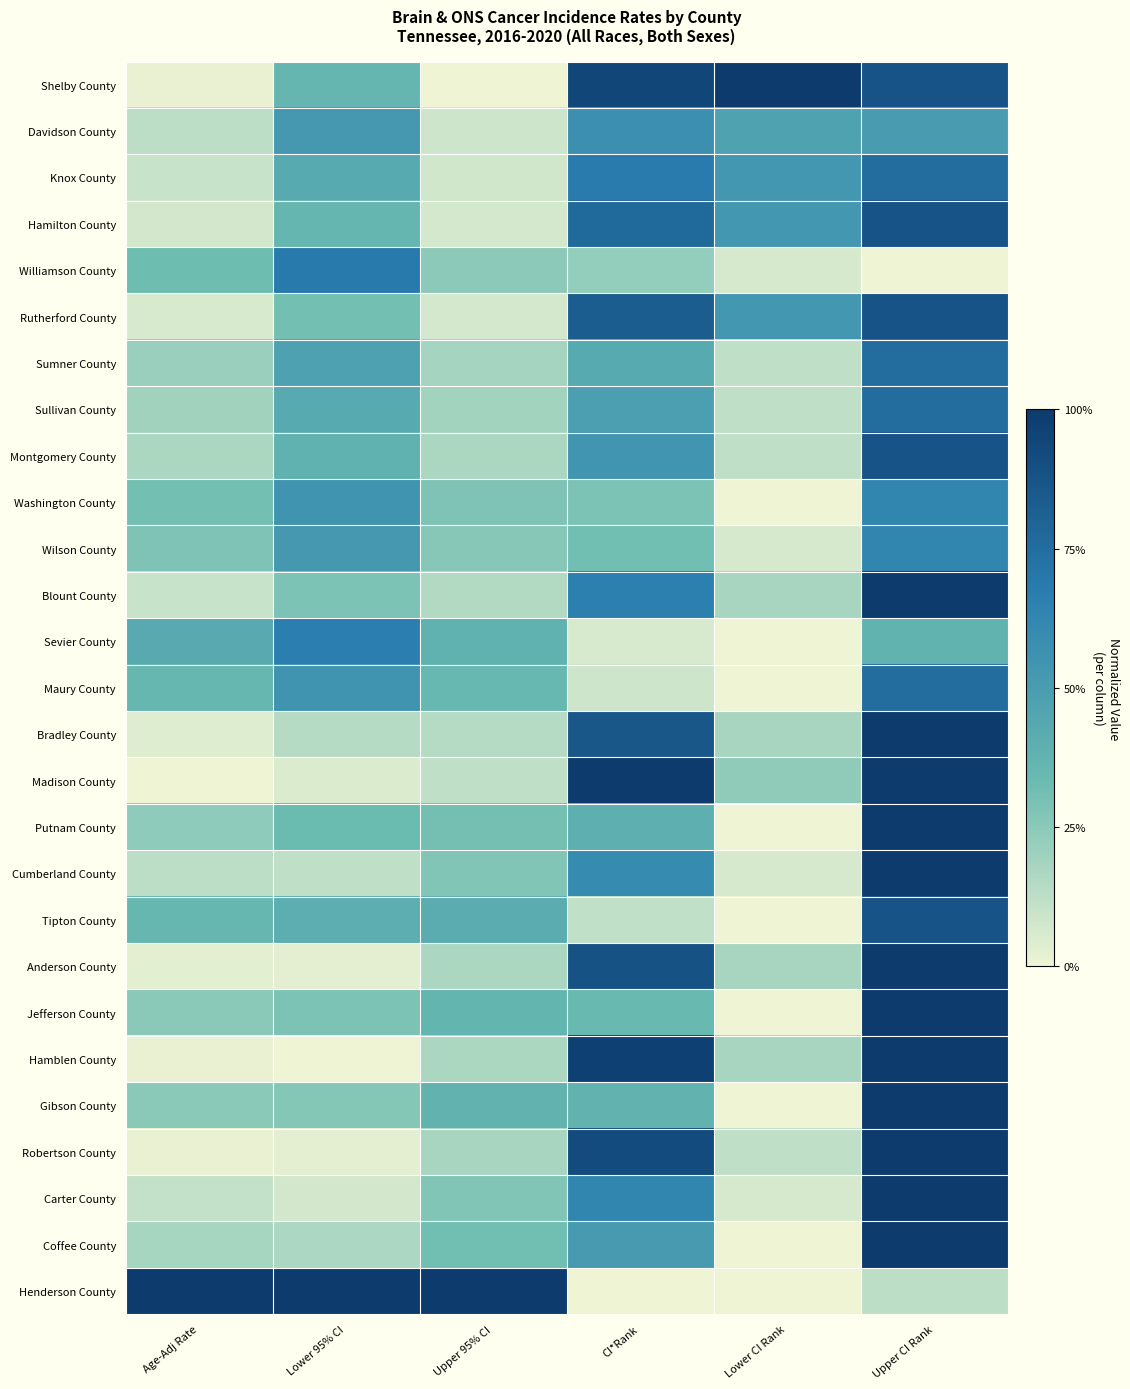

Reading left to right, what are all the values shown in this chart?

Shelby County: Age-Adj Rate=0.0	Lower 95% CI=0.4	Upper 95% CI=0.0	CI*Rank=0.9	Lower CI Rank=1.0	Upper CI Rank=0.9
Davidson County: Age-Adj Rate=0.1	Lower 95% CI=0.5	Upper 95% CI=0.1	CI*Rank=0.6	Lower CI Rank=0.5	Upper CI Rank=0.5
Knox County: Age-Adj Rate=0.1	Lower 95% CI=0.4	Upper 95% CI=0.1	CI*Rank=0.7	Lower CI Rank=0.5	Upper CI Rank=0.8
Hamilton County: Age-Adj Rate=0.1	Lower 95% CI=0.4	Upper 95% CI=0.1	CI*Rank=0.8	Lower CI Rank=0.5	Upper CI Rank=0.9
Williamson County: Age-Adj Rate=0.3	Lower 95% CI=0.7	Upper 95% CI=0.2	CI*Rank=0.2	Lower CI Rank=0.1	Upper CI Rank=0.0
Rutherford County: Age-Adj Rate=0.1	Lower 95% CI=0.3	Upper 95% CI=0.1	CI*Rank=0.8	Lower CI Rank=0.5	Upper CI Rank=0.9
Sumner County: Age-Adj Rate=0.2	Lower 95% CI=0.5	Upper 95% CI=0.2	CI*Rank=0.4	Lower CI Rank=0.1	Upper CI Rank=0.8
Sullivan County: Age-Adj Rate=0.2	Lower 95% CI=0.4	Upper 95% CI=0.2	CI*Rank=0.5	Lower CI Rank=0.1	Upper CI Rank=0.8
Montgomery County: Age-Adj Rate=0.2	Lower 95% CI=0.4	Upper 95% CI=0.2	CI*Rank=0.5	Lower CI Rank=0.1	Upper CI Rank=0.9
Washington County: Age-Adj Rate=0.3	Lower 95% CI=0.5	Upper 95% CI=0.3	CI*Rank=0.3	Lower CI Rank=0.0	Upper CI Rank=0.6
Wilson County: Age-Adj Rate=0.3	Lower 95% CI=0.5	Upper 95% CI=0.3	CI*Rank=0.3	Lower CI Rank=0.1	Upper CI Rank=0.6
Blount County: Age-Adj Rate=0.1	Lower 95% CI=0.3	Upper 95% CI=0.1	CI*Rank=0.7	Lower CI Rank=0.2	Upper CI Rank=1.0
Sevier County: Age-Adj Rate=0.4	Lower 95% CI=0.7	Upper 95% CI=0.4	CI*Rank=0.1	Lower CI Rank=0.0	Upper CI Rank=0.4
Maury County: Age-Adj Rate=0.4	Lower 95% CI=0.5	Upper 95% CI=0.4	CI*Rank=0.1	Lower CI Rank=0.0	Upper CI Rank=0.8
Bradley County: Age-Adj Rate=0.0	Lower 95% CI=0.1	Upper 95% CI=0.1	CI*Rank=0.9	Lower CI Rank=0.2	Upper CI Rank=1.0
Madison County: Age-Adj Rate=0.0	Lower 95% CI=0.0	Upper 95% CI=0.1	CI*Rank=1.0	Lower CI Rank=0.2	Upper CI Rank=1.0
Putnam County: Age-Adj Rate=0.2	Lower 95% CI=0.3	Upper 95% CI=0.3	CI*Rank=0.4	Lower CI Rank=0.0	Upper CI Rank=1.0
Cumberland County: Age-Adj Rate=0.1	Lower 95% CI=0.1	Upper 95% CI=0.3	CI*Rank=0.6	Lower CI Rank=0.1	Upper CI Rank=1.0
Tipton County: Age-Adj Rate=0.4	Lower 95% CI=0.4	Upper 95% CI=0.4	CI*Rank=0.1	Lower CI Rank=0.0	Upper CI Rank=0.9
Anderson County: Age-Adj Rate=0.0	Lower 95% CI=0.0	Upper 95% CI=0.2	CI*Rank=0.9	Lower CI Rank=0.2	Upper CI Rank=1.0
Jefferson County: Age-Adj Rate=0.3	Lower 95% CI=0.3	Upper 95% CI=0.4	CI*Rank=0.3	Lower CI Rank=0.0	Upper CI Rank=1.0
Hamblen County: Age-Adj Rate=0.0	Lower 95% CI=0.0	Upper 95% CI=0.2	CI*Rank=1.0	Lower CI Rank=0.2	Upper CI Rank=1.0
Gibson County: Age-Adj Rate=0.3	Lower 95% CI=0.3	Upper 95% CI=0.4	CI*Rank=0.4	Lower CI Rank=0.0	Upper CI Rank=1.0
Robertson County: Age-Adj Rate=0.0	Lower 95% CI=0.0	Upper 95% CI=0.2	CI*Rank=0.9	Lower CI Rank=0.1	Upper CI Rank=1.0
Carter County: Age-Adj Rate=0.1	Lower 95% CI=0.1	Upper 95% CI=0.3	CI*Rank=0.6	Lower CI Rank=0.1	Upper CI Rank=1.0
Coffee County: Age-Adj Rate=0.2	Lower 95% CI=0.2	Upper 95% CI=0.3	CI*Rank=0.5	Lower CI Rank=0.0	Upper CI Rank=1.0
Henderson County: Age-Adj Rate=1.0	Lower 95% CI=1.0	Upper 95% CI=1.0	CI*Rank=0.0	Lower CI Rank=0.0	Upper CI Rank=0.1